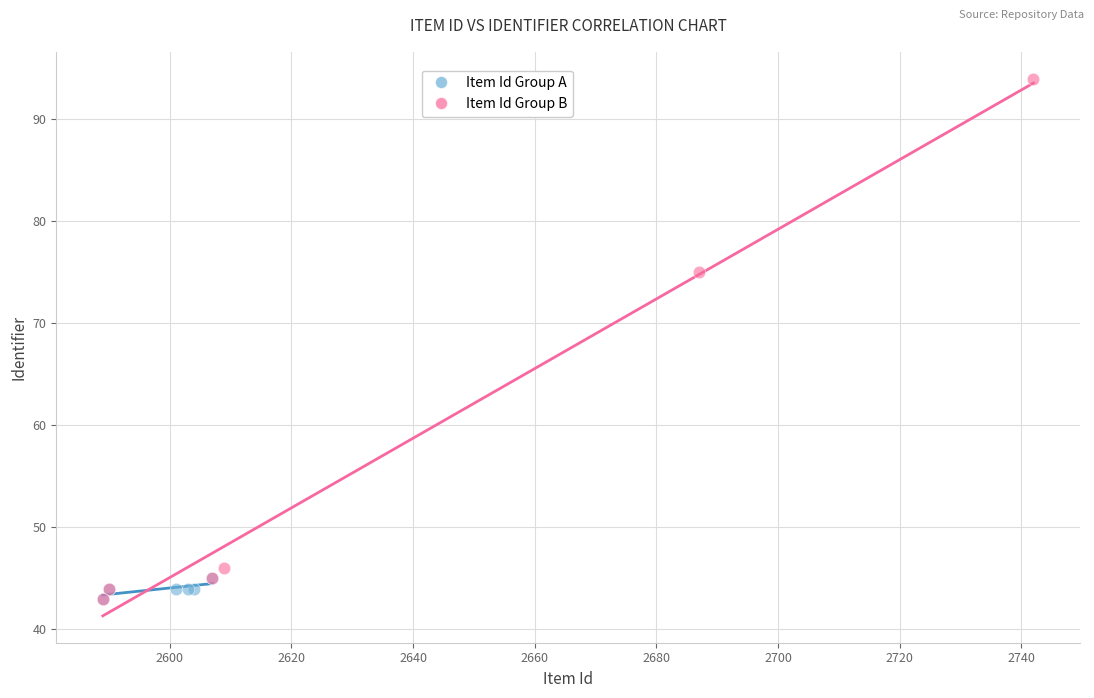

Which series reaches the maximum Y coordinate?

Item Id Group B